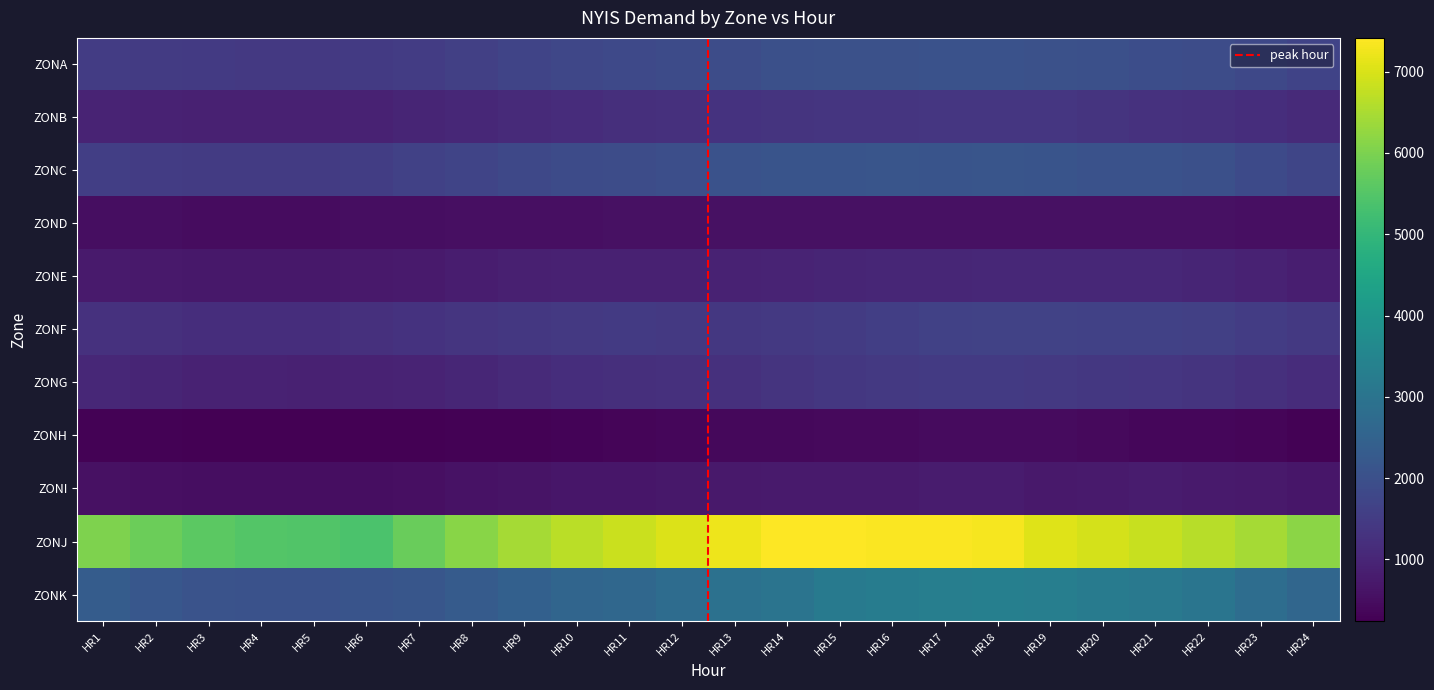

Rank the categories by ZONC value from lowest to highest.

HR4, HR5, HR3, HR2, HR6, HR1, HR7, HR8, HR24, HR9, HR23, HR10, HR11, HR12, HR22, HR21, HR13, HR20, HR14, HR17, HR19, HR15, HR16, HR18